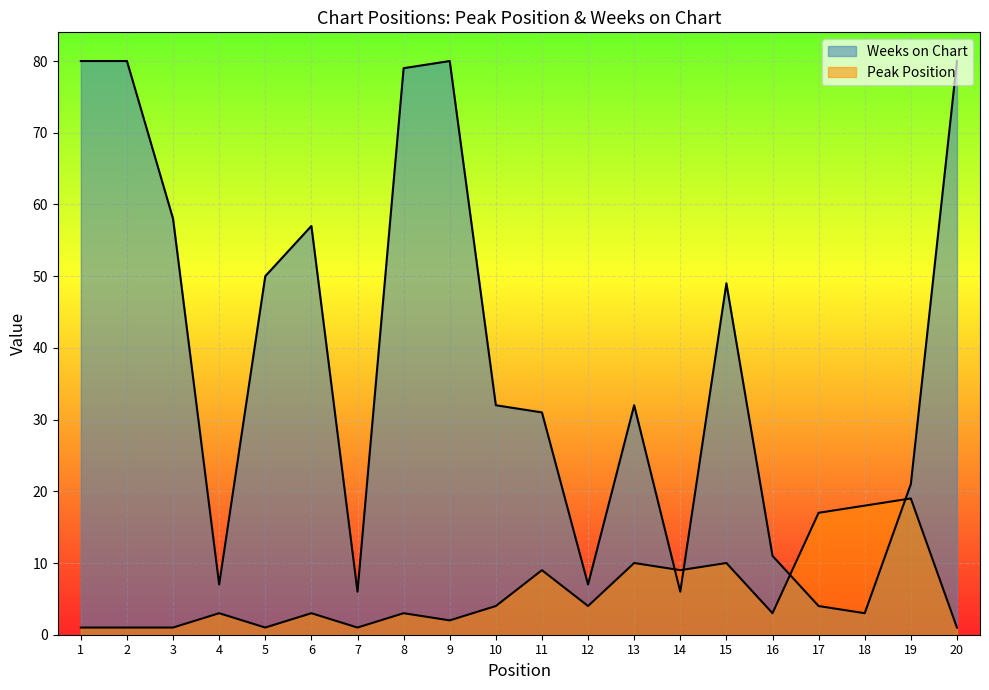

After their last crossing, which series has the higher values: Peak Position or Weeks on Chart?

Weeks on Chart